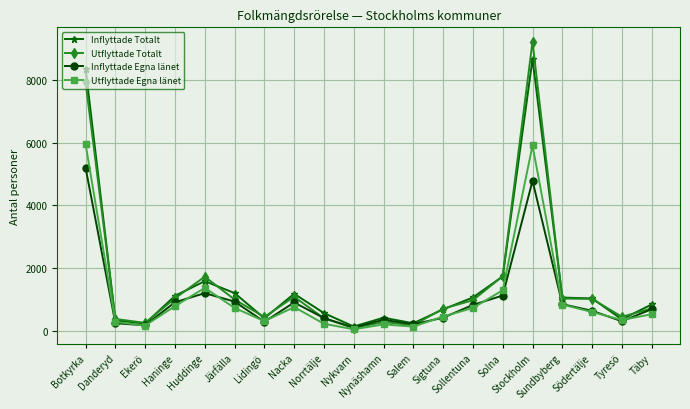

How many data points does each series have?

20